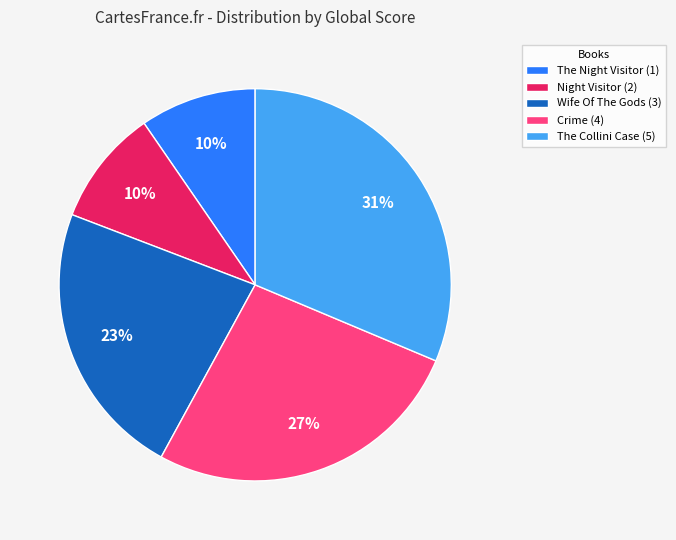

Does Night Visitor (2) account for over 50% of the chart?

No